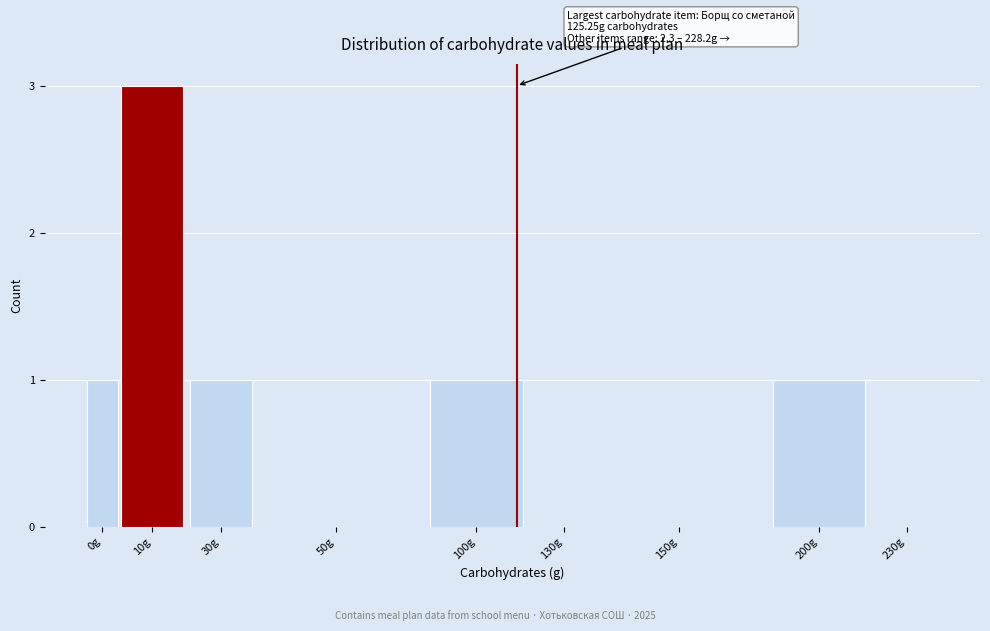

Reading left to right, list all the values displayed in this chart.

0g=1	10g=3	30g=1	50g=0	100g=1	130g=0	150g=0	200g=1	230g=0